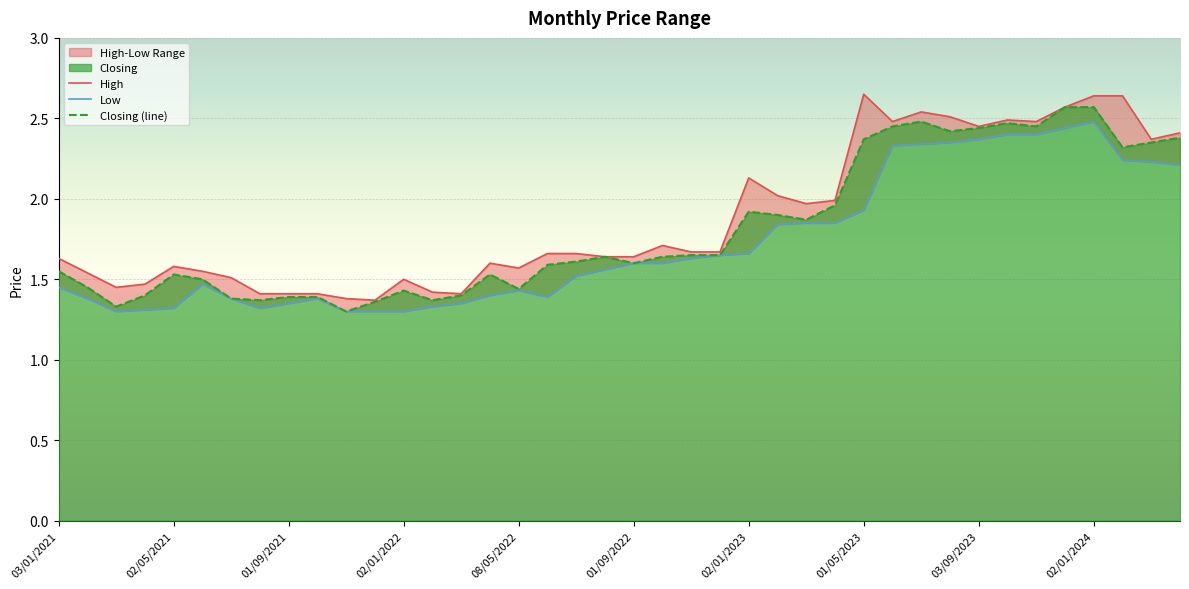

Which has a higher value, 35 or 14?

35